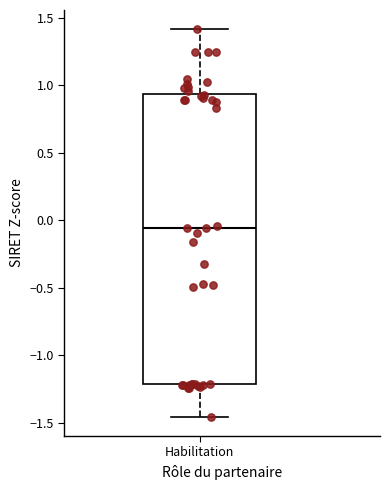

Read this box plot against the y-axis: the position of the median line, the range covered by the box, and the ends of both whiskers. The values are not printed on the chart, so give them approximately, as read against the axis.

median -0.05, box -1.20 to 0.95, whiskers -1.45 to 1.40